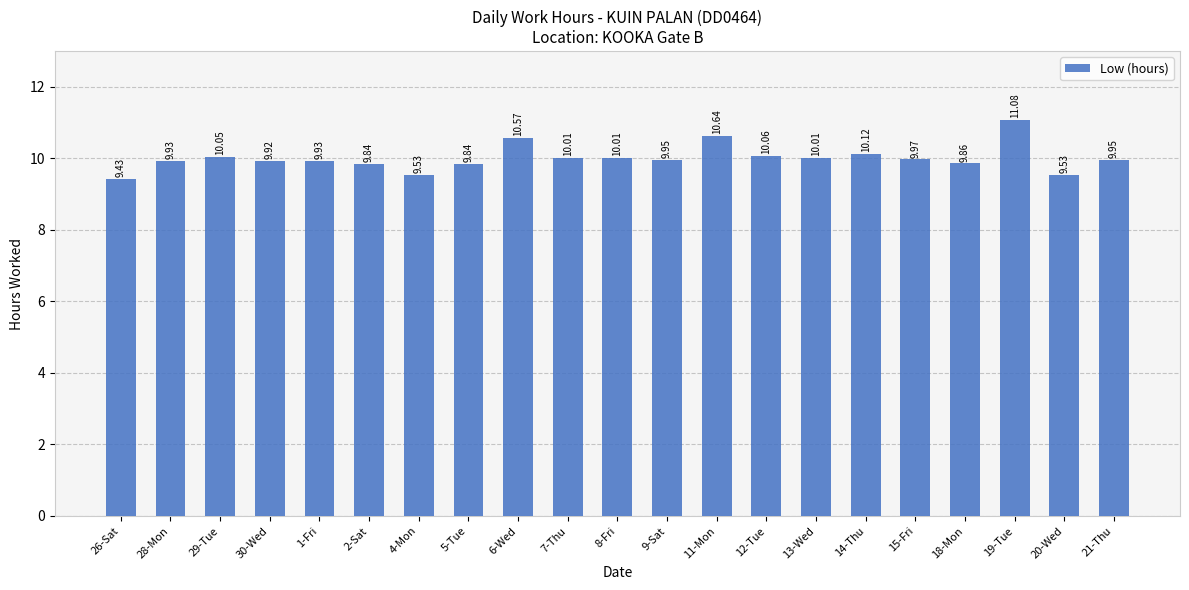

What is the smallest value displayed?

9.4